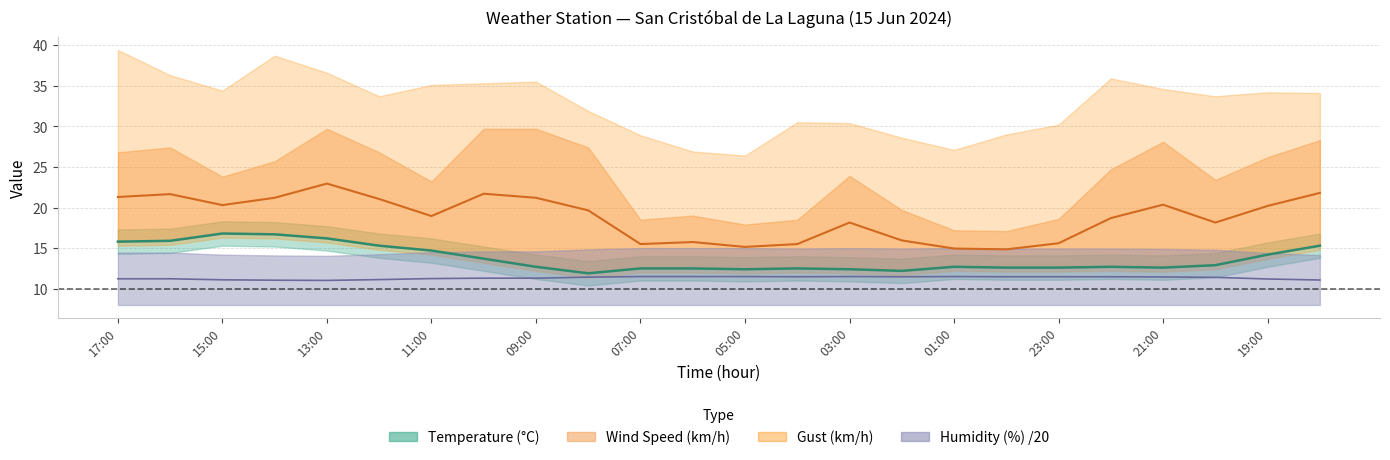

At which category does Temperature (°C) reach its first local valley?

08:00